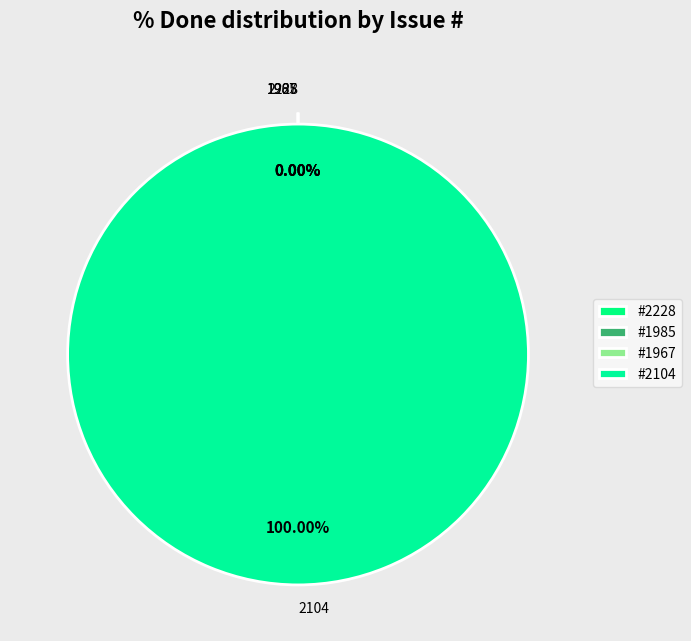

Does 2228 represent more than half of the total?

No